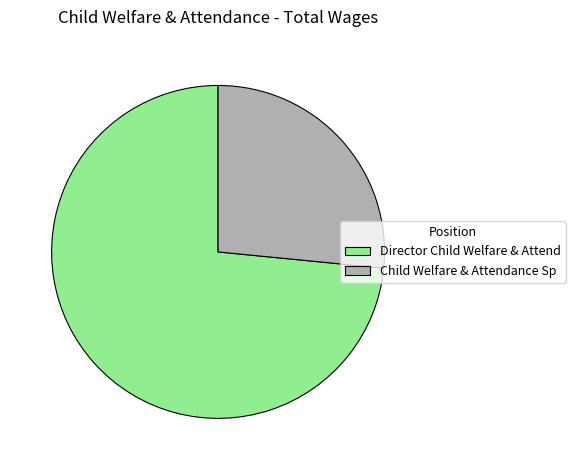

Between Child Welfare & Attendance Sp and Director Child Welfare & Attend, which is larger?

Director Child Welfare & Attend